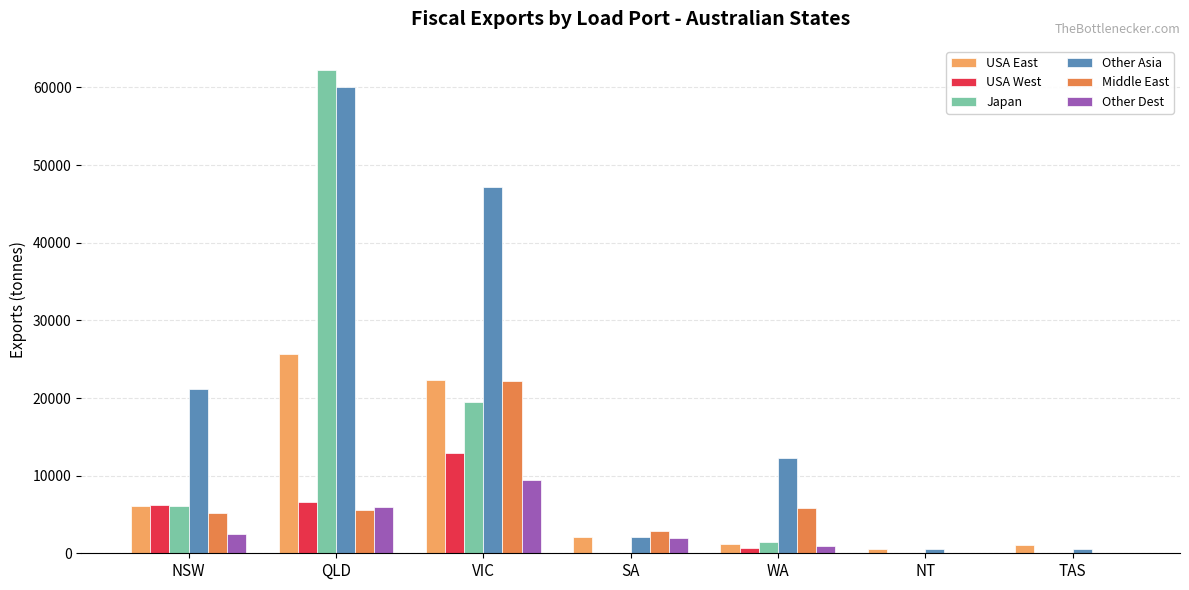

Between QLD and SA, which series saw the biggest shift?

Japan